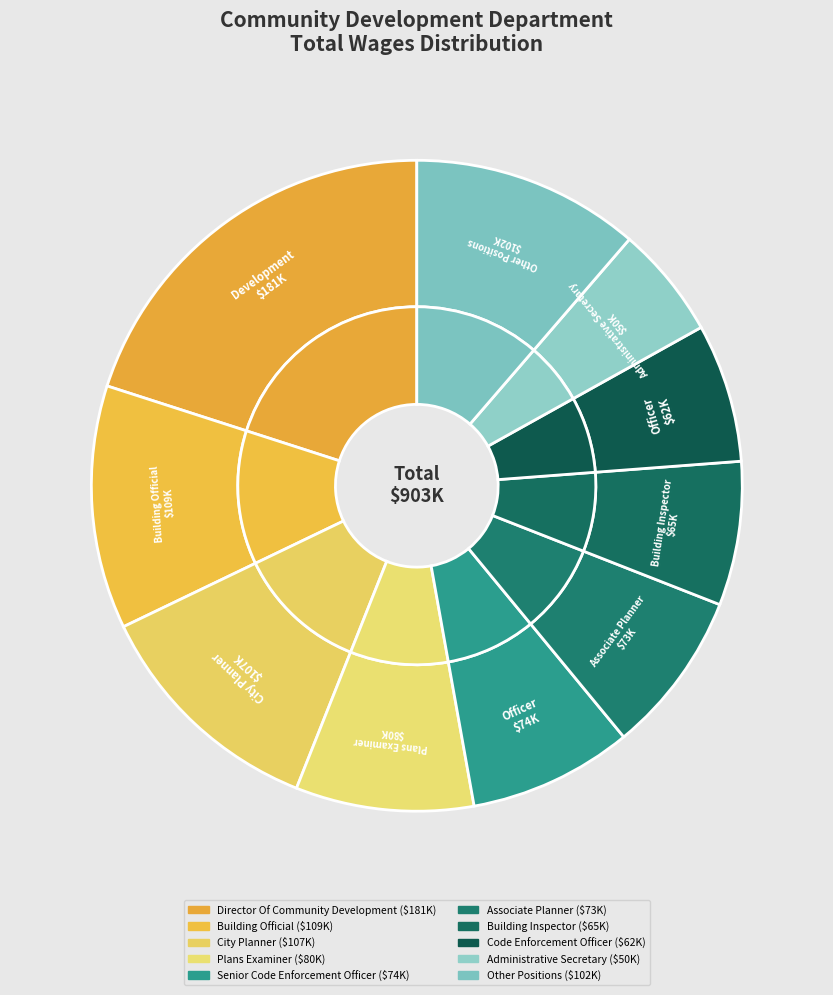

Is Building Official the majority of the pie?

No